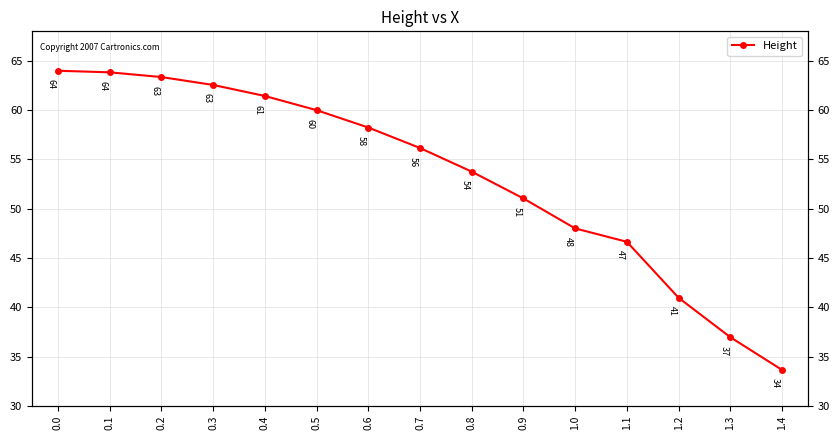

Rank the categories by value from lowest to highest.

1.4, 1.3, 1.2, 1.1, 1.0, 0.9, 0.8, 0.7, 0.6, 0.5, 0.4, 0.3, 0.2, 0.1, 0.0